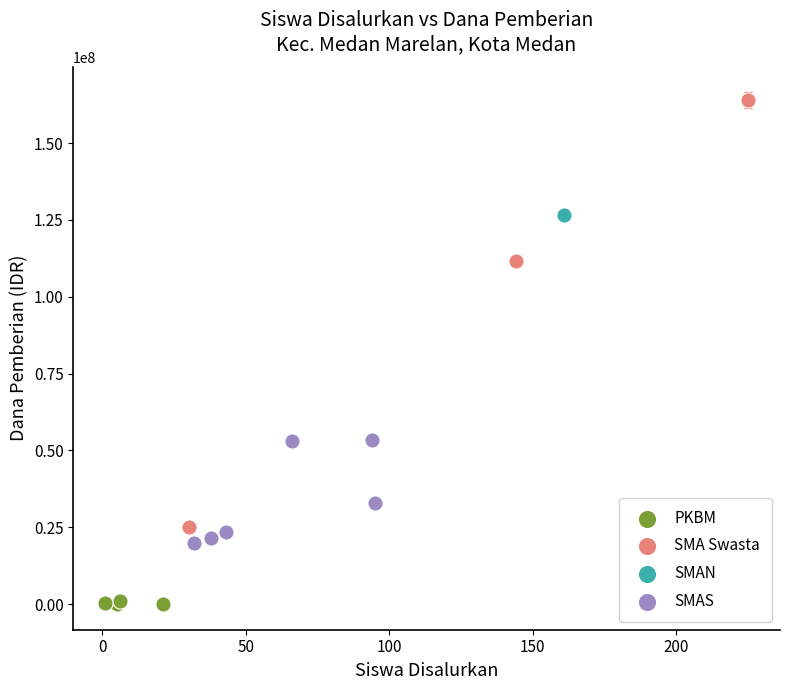

What are all the series names shown in the legend?

PKBM, SMA Swasta, SMAN, SMAS